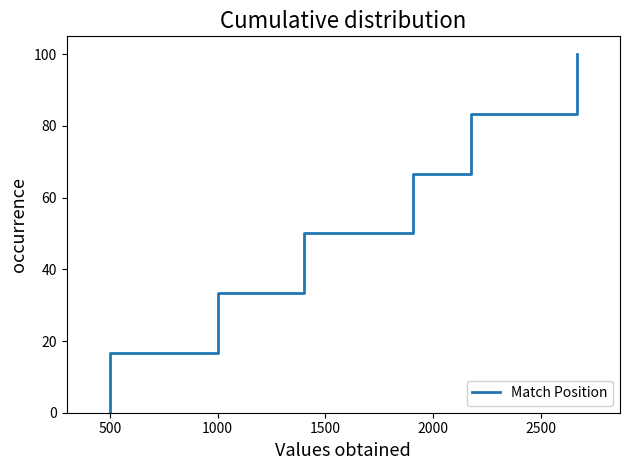

The value at 500 is 23.7. True or false?

False